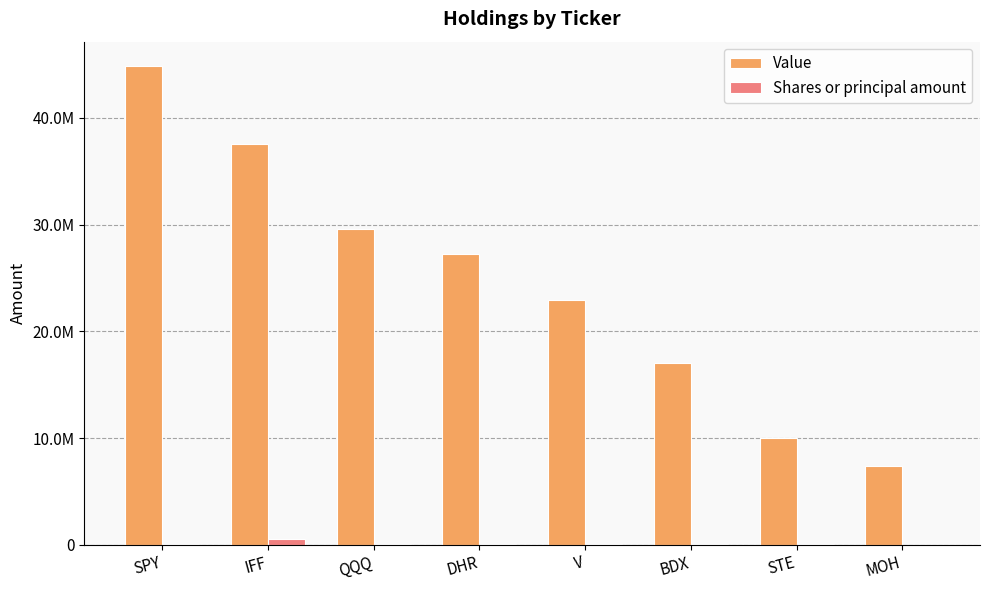

At which category is the sum across all series the highest?

SPY